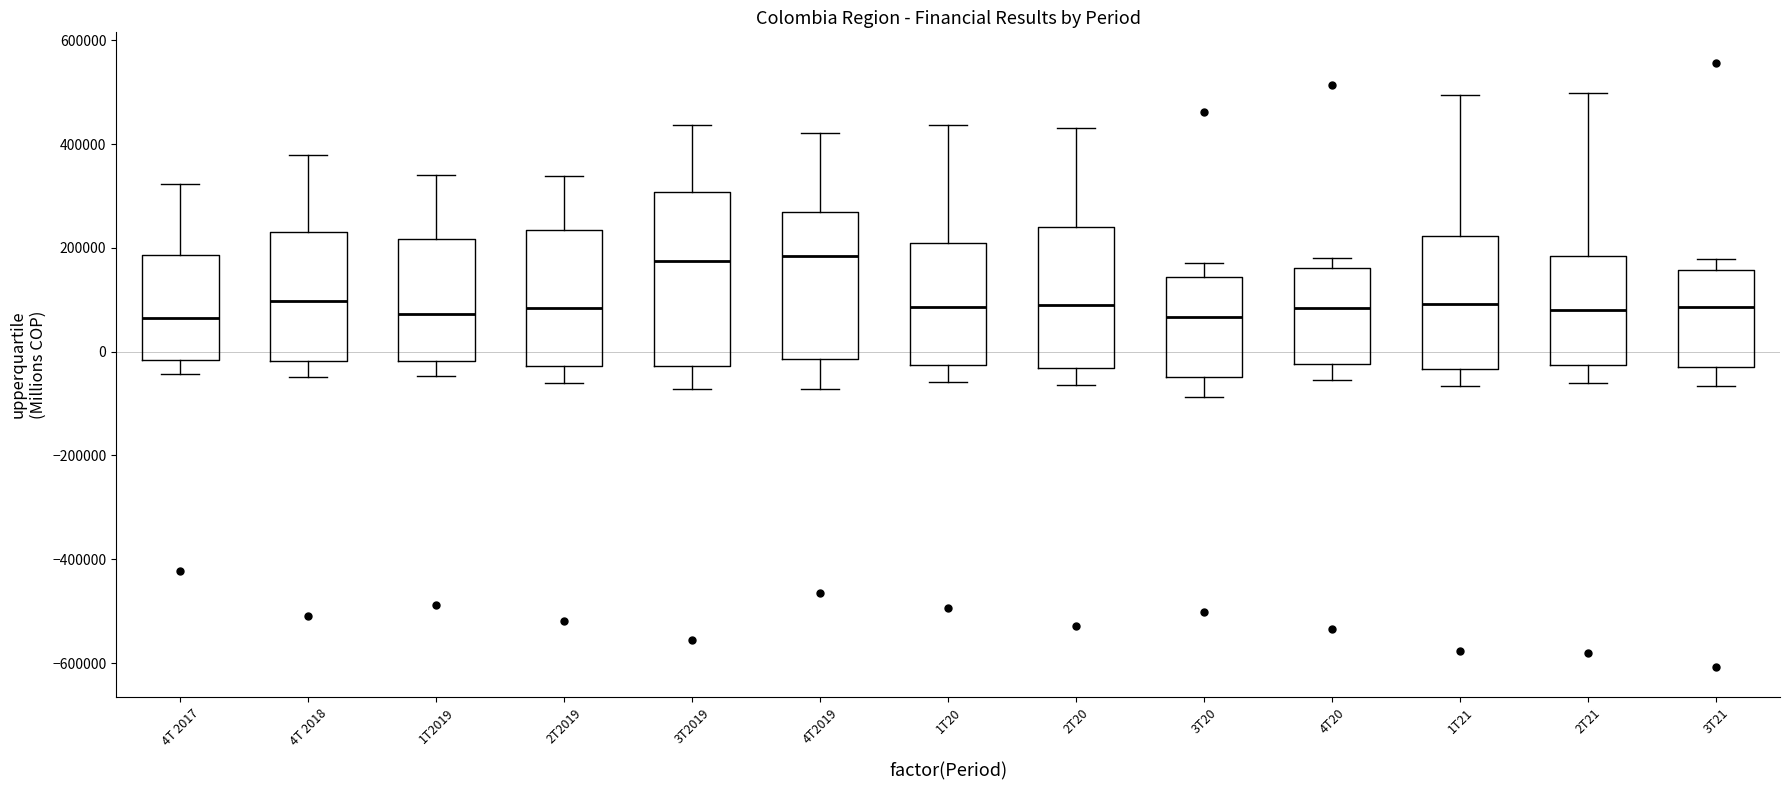

Reading left to right, read every box against the y-axis: the position of its median line, the range the box covers, and the ends of its whiskers. The values are not printed on the chart, so give them approximately, as read against the axis.

4T 2017: median 60000, box -20000 to 180000, whiskers -40000 to 320000
4T 2018: median 100000, box -20000 to 220000, whiskers -40000 to 380000
1T2019: median 80000, box -20000 to 220000, whiskers -40000 to 340000
2T2019: median 80000, box -20000 to 240000, whiskers -60000 to 340000
3T2019: median 180000, box -20000 to 300000, whiskers -80000 to 440000
4T2019: median 180000, box -20000 to 260000, whiskers -80000 to 420000
1T20: median 80000, box -20000 to 220000, whiskers -60000 to 440000
2T20: median 80000, box -40000 to 240000, whiskers -60000 to 440000
3T20: median 60000, box -40000 to 140000, whiskers -80000 to 180000
4T20: median 80000, box -20000 to 160000, whiskers -60000 to 180000
1T21: median 100000, box -40000 to 220000, whiskers -60000 to 500000
2T21: median 80000, box -20000 to 180000, whiskers -60000 to 500000
3T21: median 80000, box -20000 to 160000, whiskers -60000 to 180000